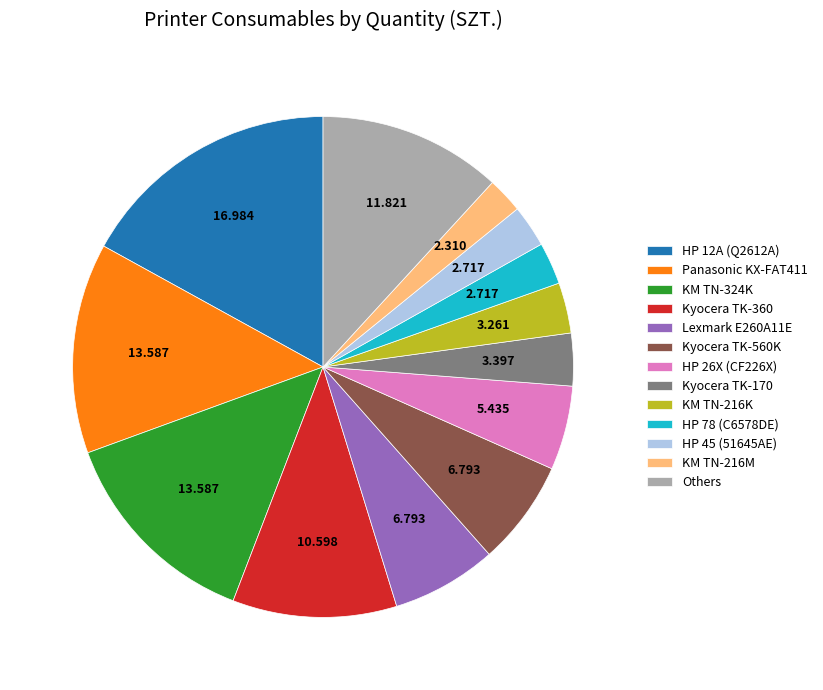

Does any single category account for the majority?

No